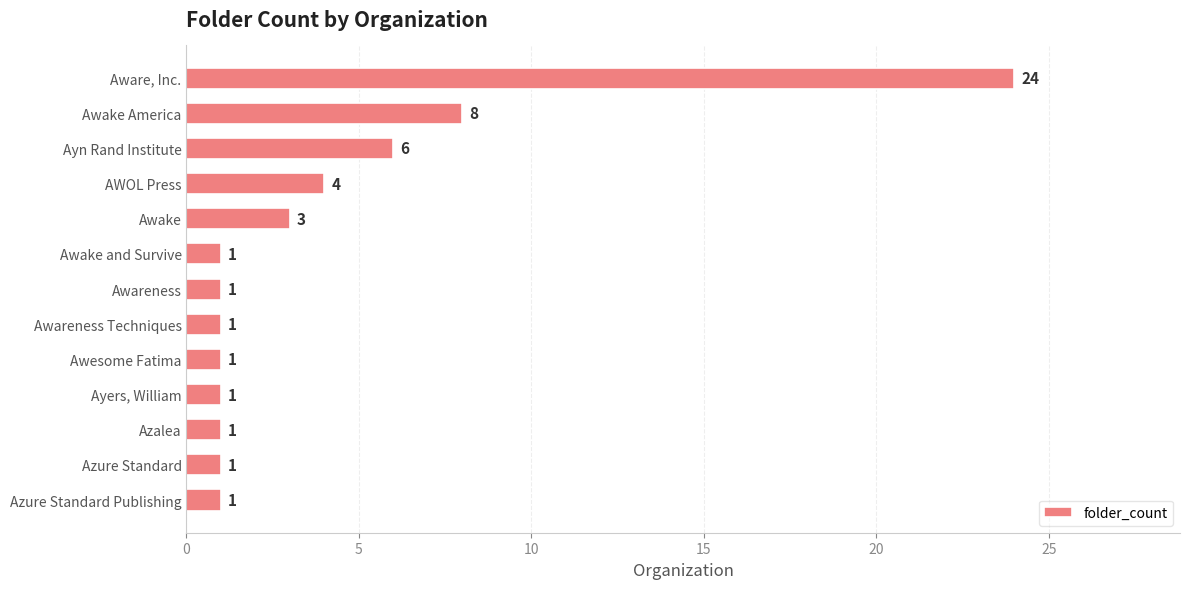

What is the difference between the maximum and second lowest values?

23